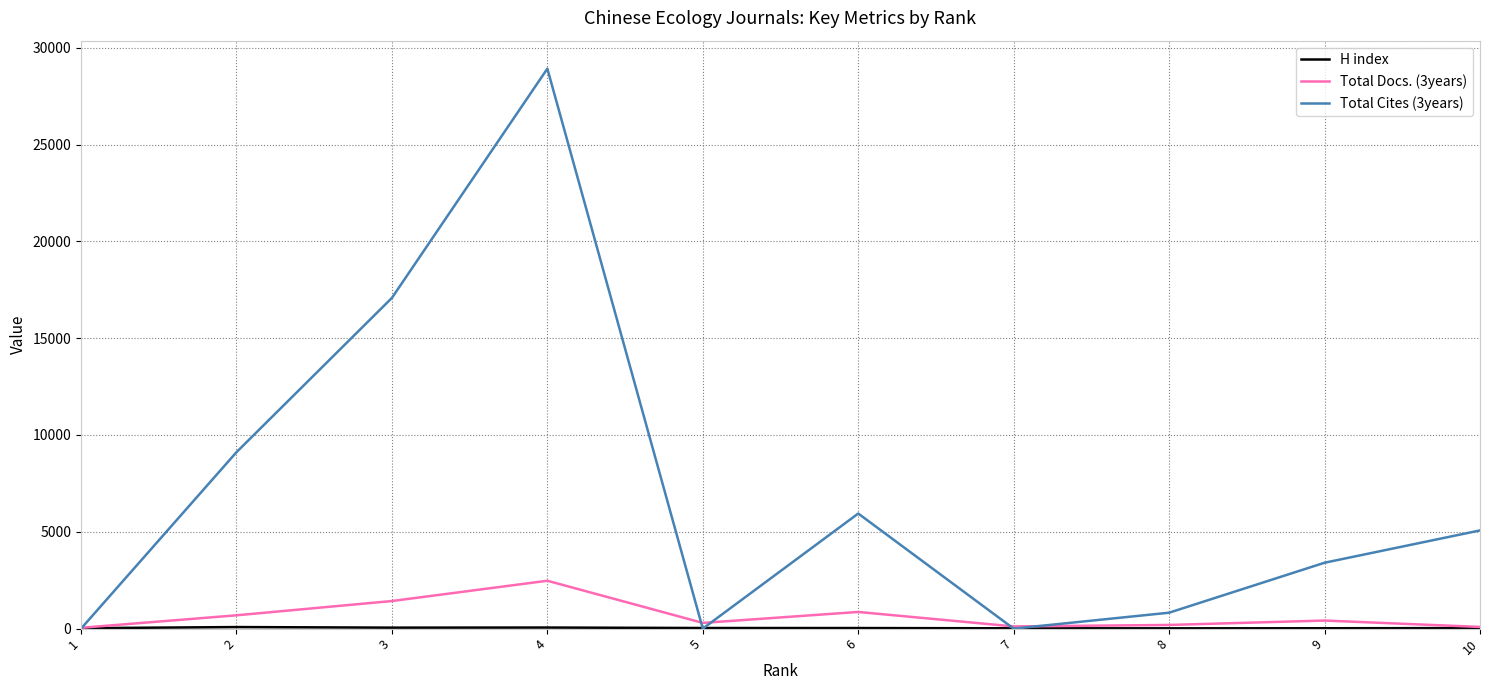

Which series has the widest spread of values?

Total Cites (3years)